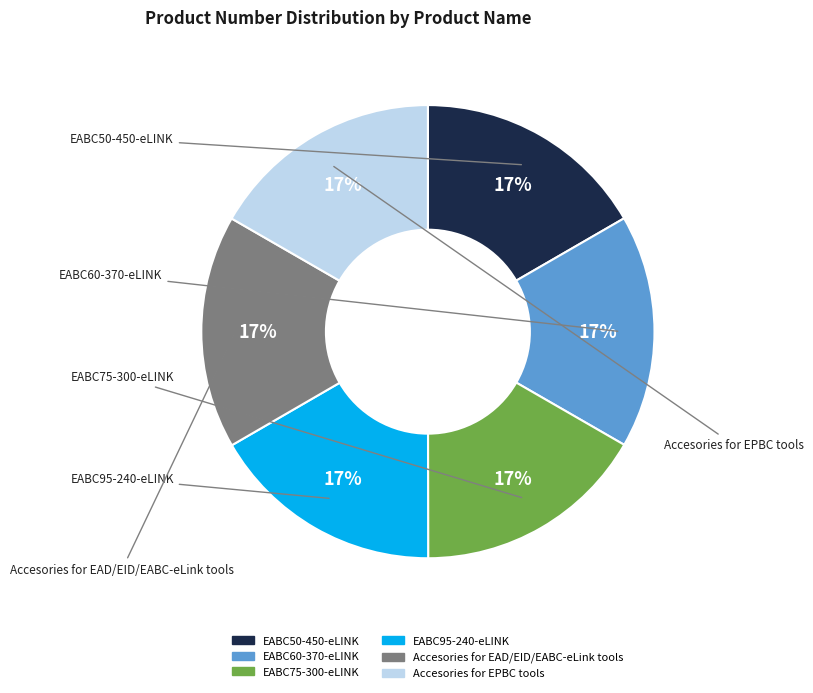

Approximately how many times larger is the value at EABC75-300-eLINK compared to Accesories for EPBC tools?

1.0